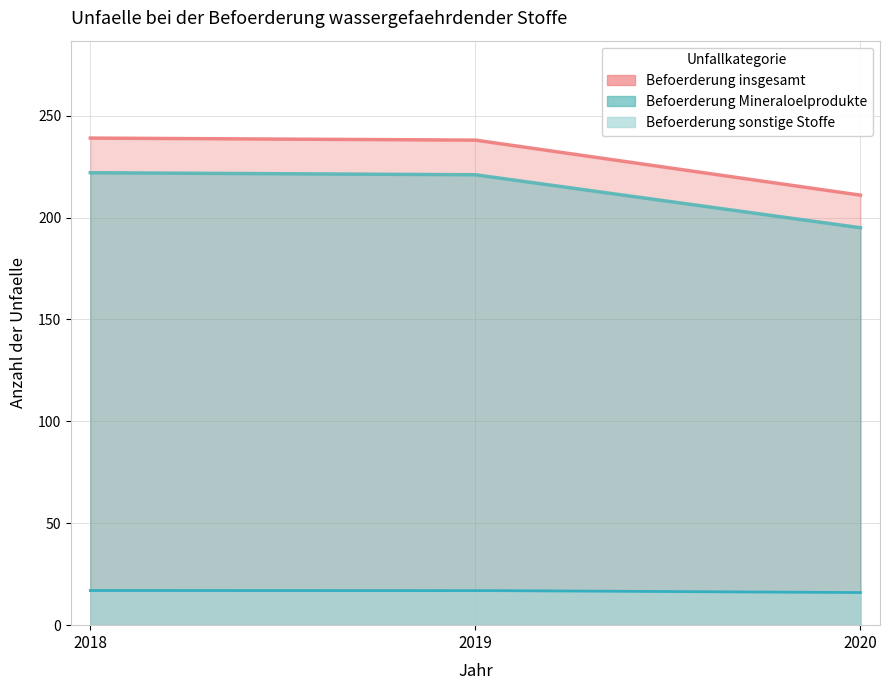

True or false: Befoerderung insgesamt has a value of 388 at 2018.

False